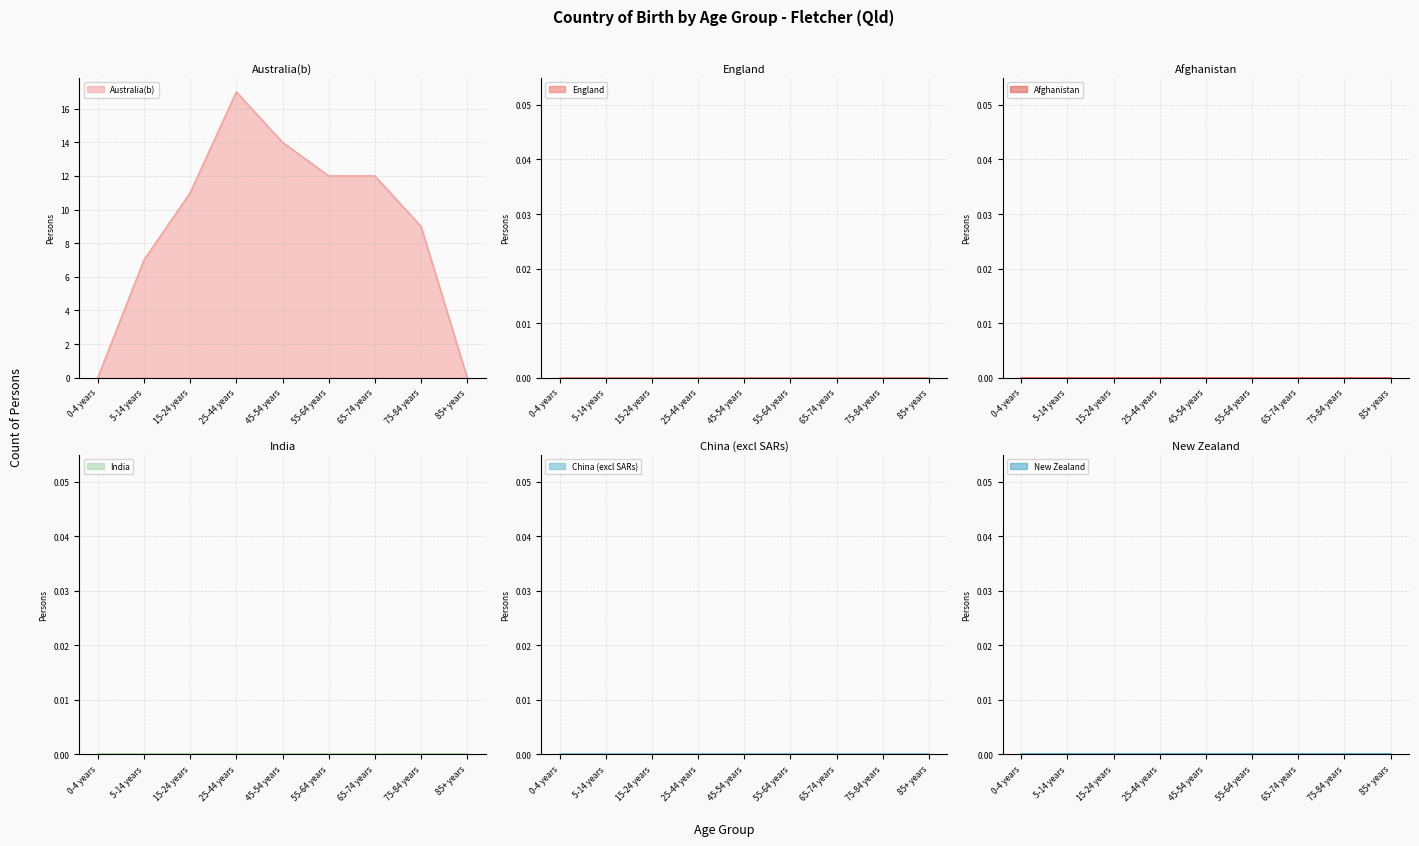

Between 75-84 years and 5-14 years, which is larger?

75-84 years